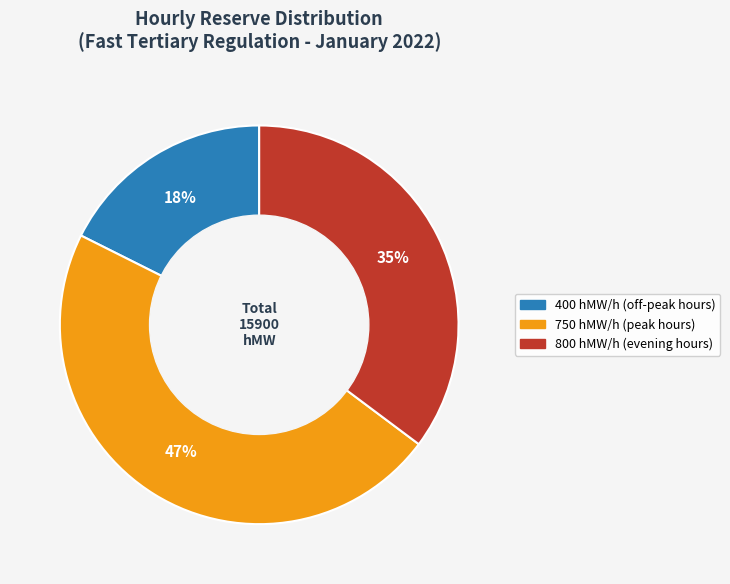

To the nearest percent, what is the average slice percentage?

33%